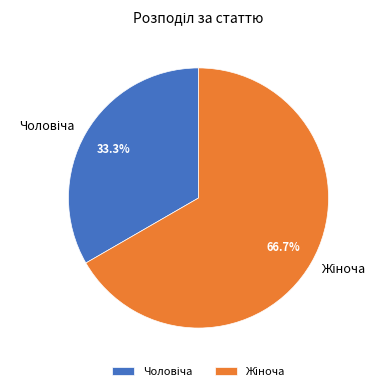

Does any single category account for the majority?

Yes